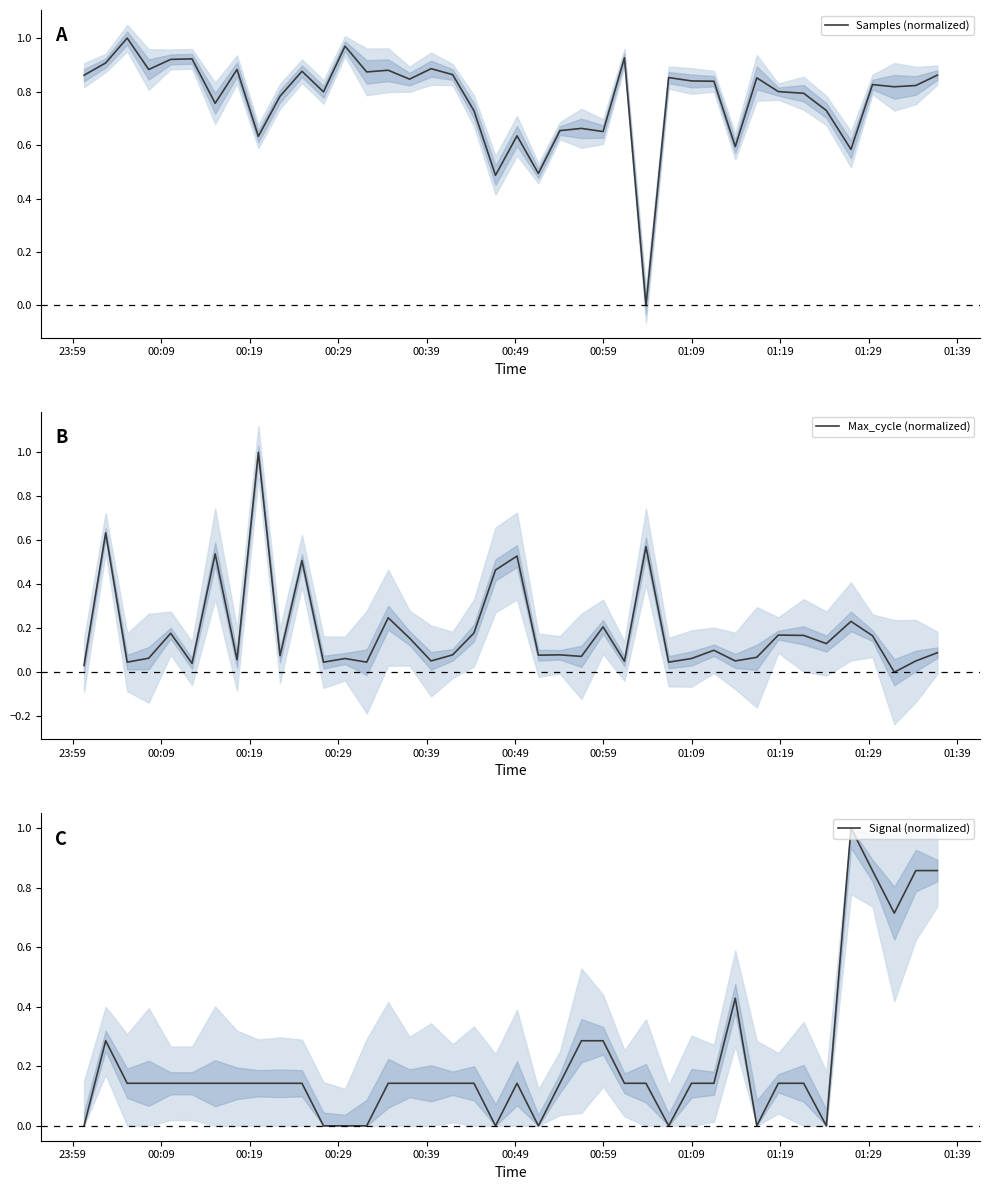

Is it true that Signal (normalized) equals 0.1 at 00:59?

False